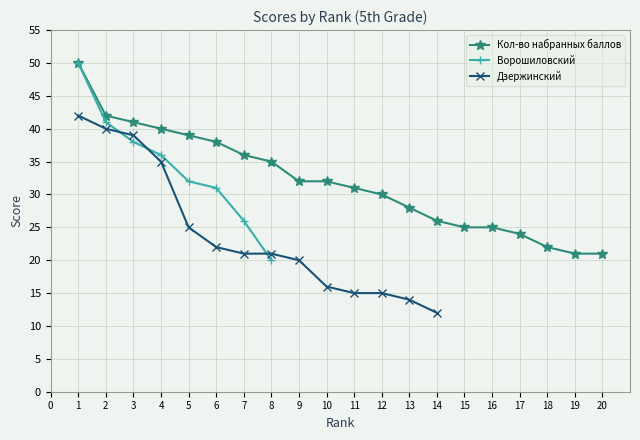

What is the value of the Кол-во набранных баллов point at the 13th from the left?

28